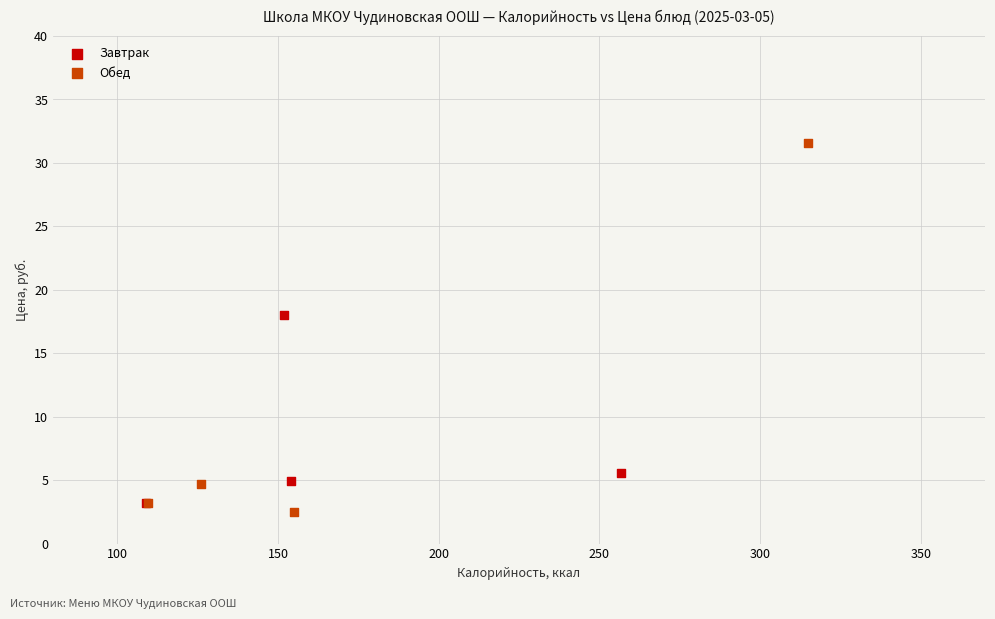

Which series contains the highest Y value?

Обед